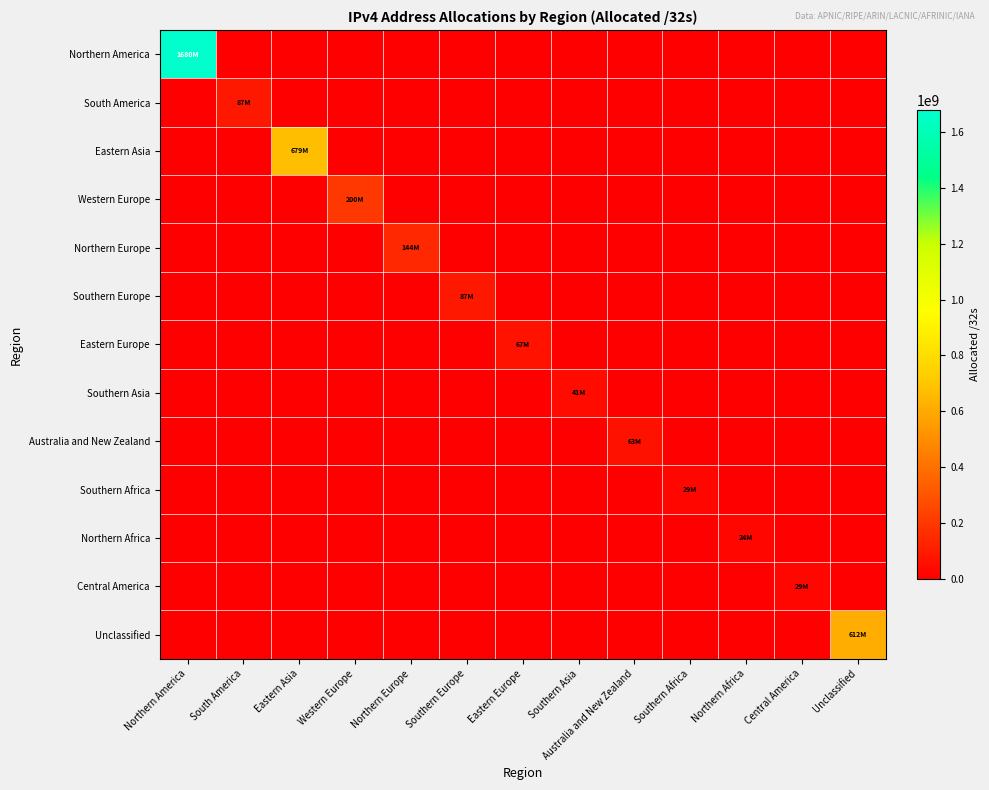

At Central America, list the series in order from largest to smallest.

Central America, Northern America, South America, Eastern Asia, Western Europe, Northern Europe, Southern Europe, Eastern Europe, Southern Asia, Australia and New Zealand, Southern Africa, Northern Africa, Unclassified